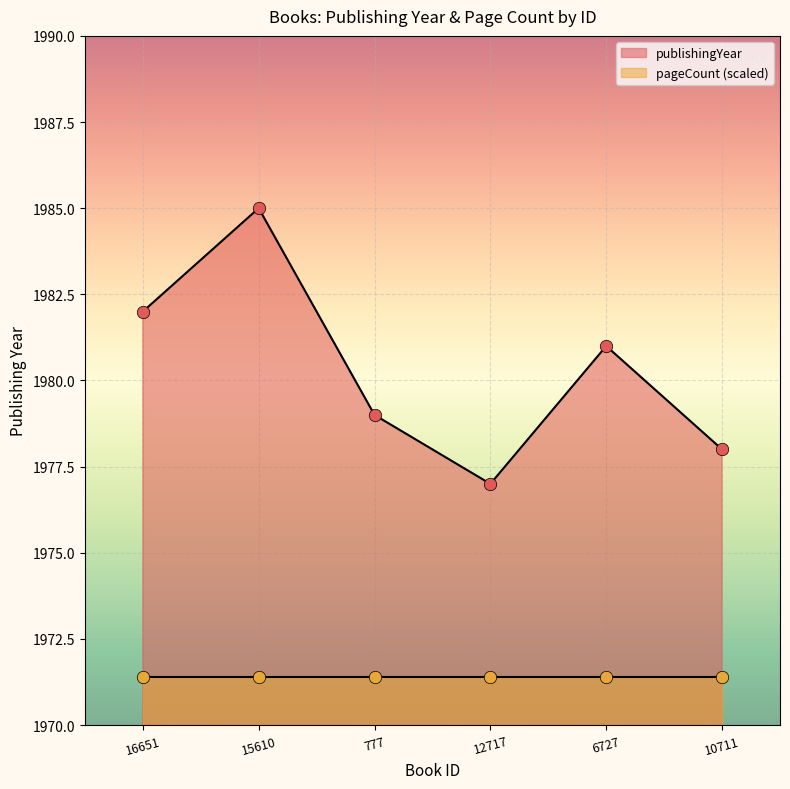

What is the ratio of the value at 10711 to the value at 777?

1.0